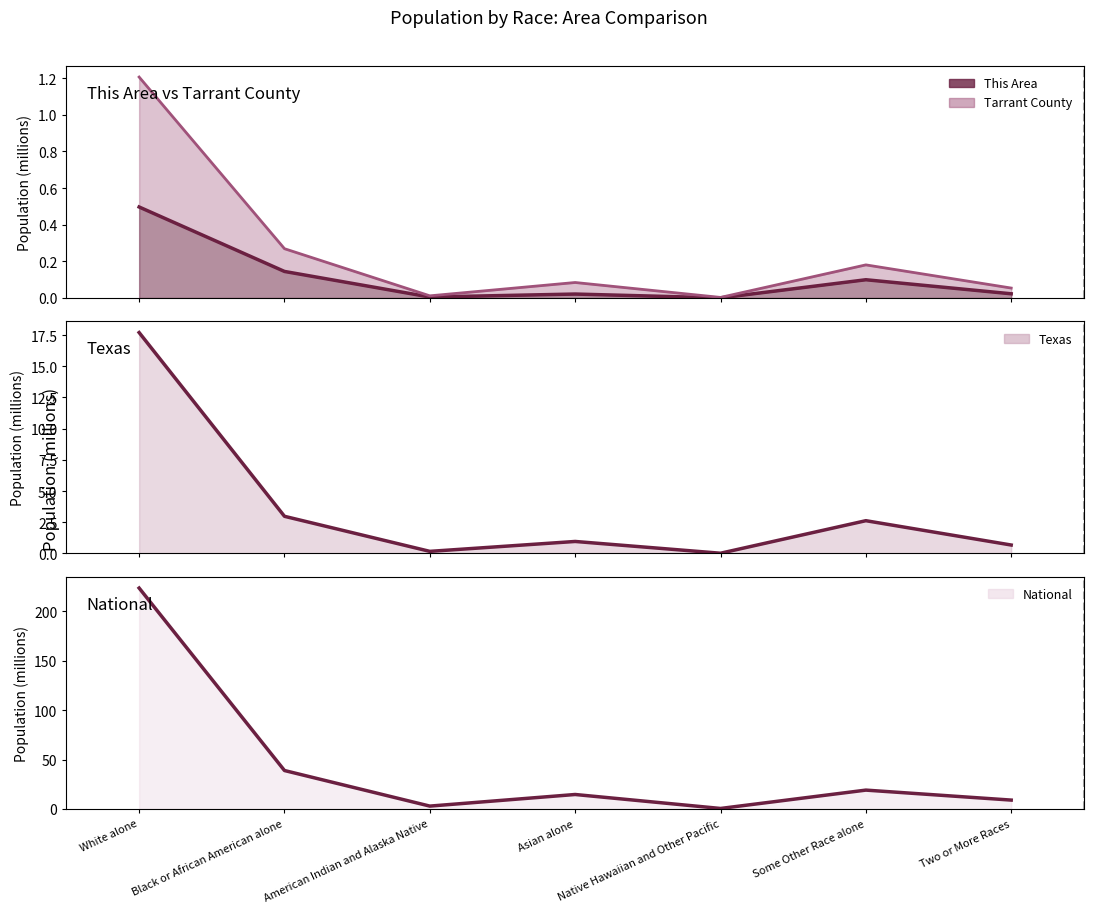

How many data points does each series have?

7